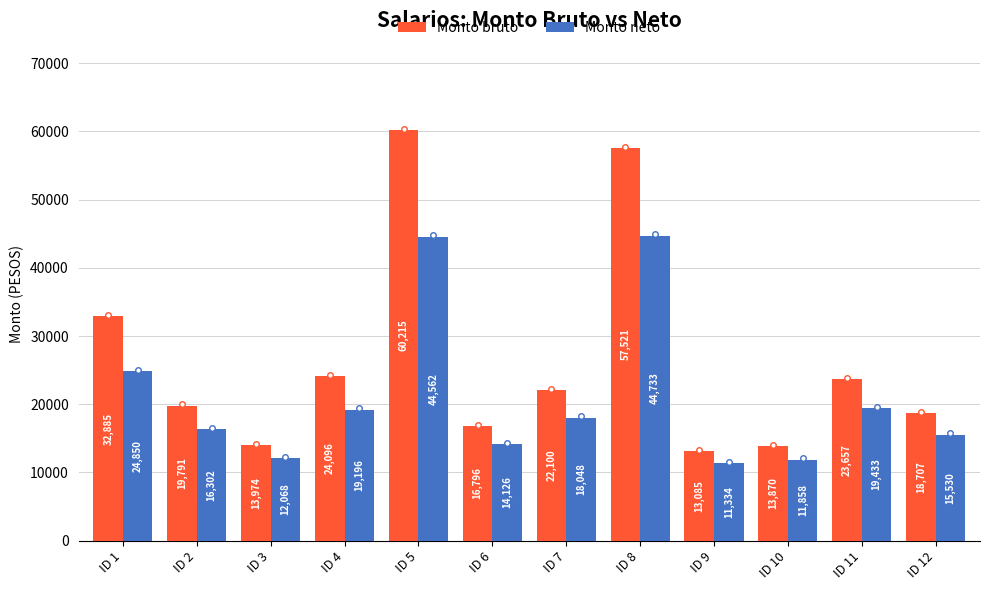

Which category has the highest value in the Monto bruto series?

ID 5